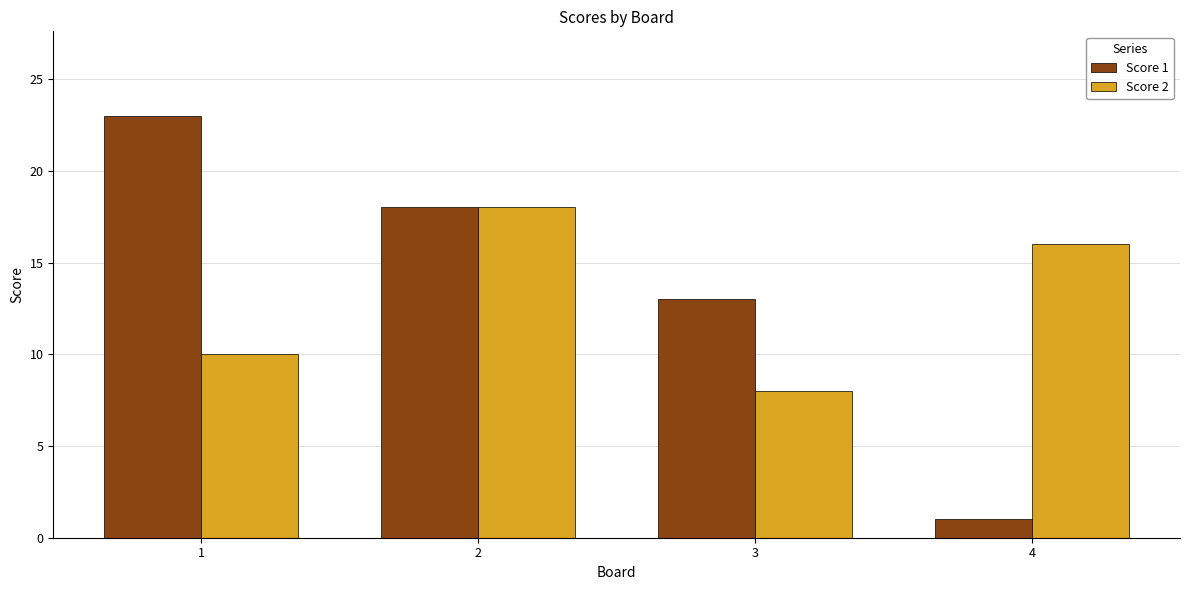

The value of Score 2 at 3 is 8. True or false?

True